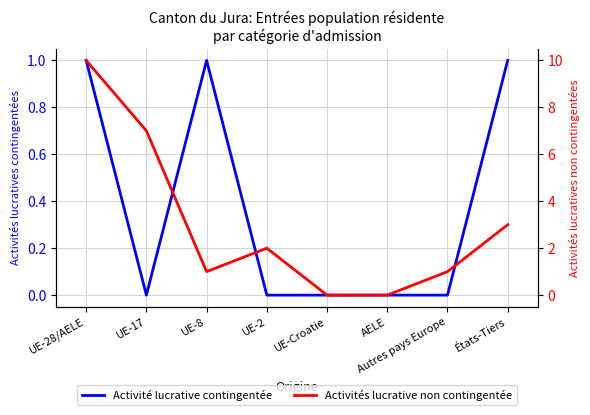

Is it true that Activité lucrative contingentée equals 1 at États-Tiers?

True